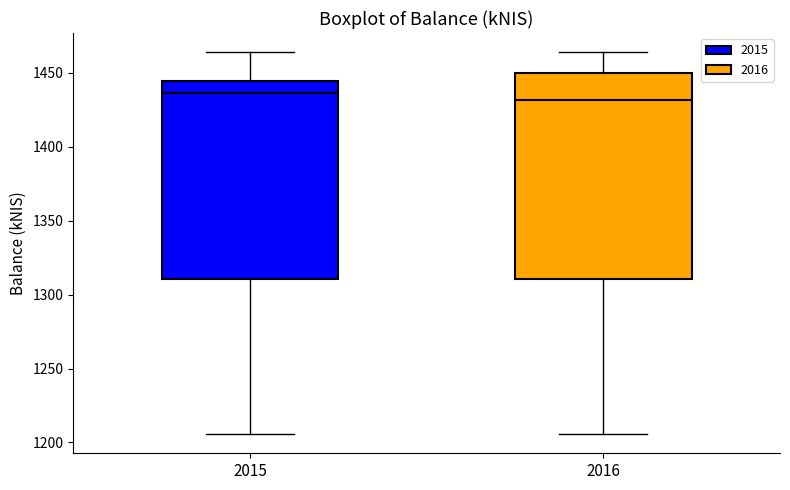

Reading left to right, read every box against the y-axis: the position of its median line, the range the box covers, and the ends of its whiskers. The values are not printed on the chart, so give them approximately, as read against the axis.

2015: median 1435, box 1310 to 1445, whiskers 1205 to 1465
2016: median 1430, box 1310 to 1450, whiskers 1205 to 1465